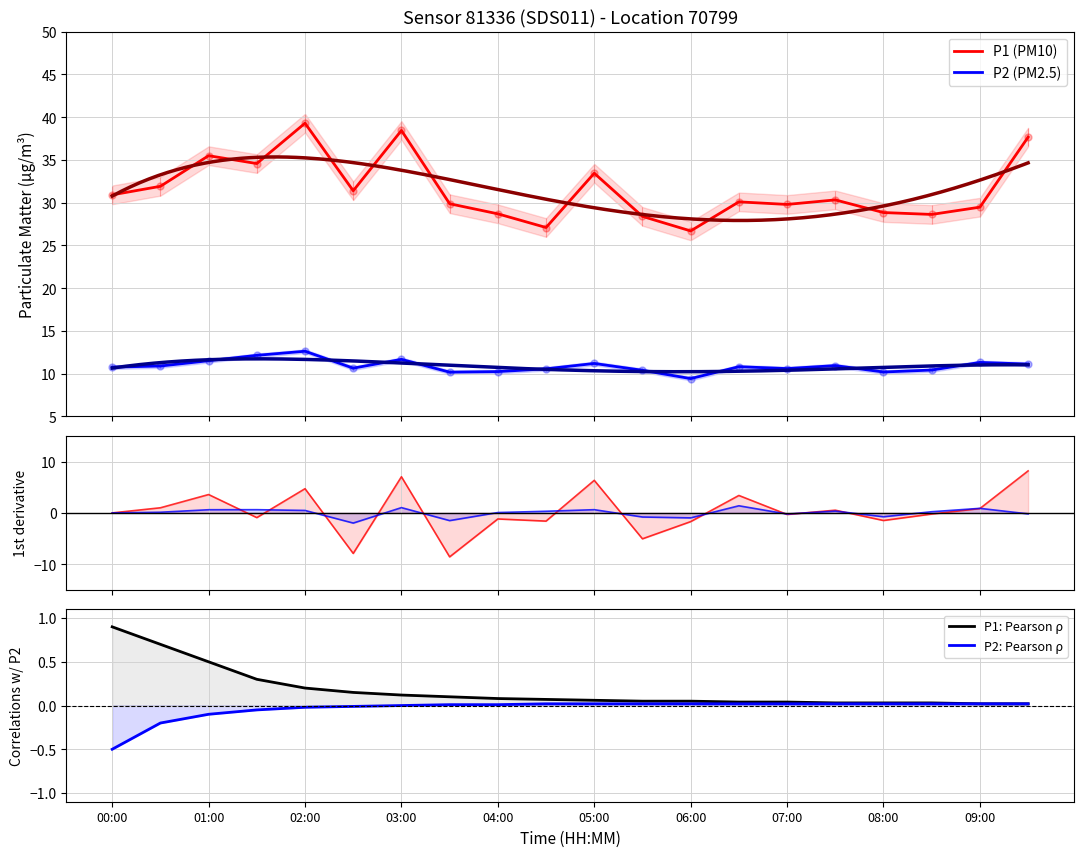

What is the average value of the P1: Pearson ρ series?

0.2